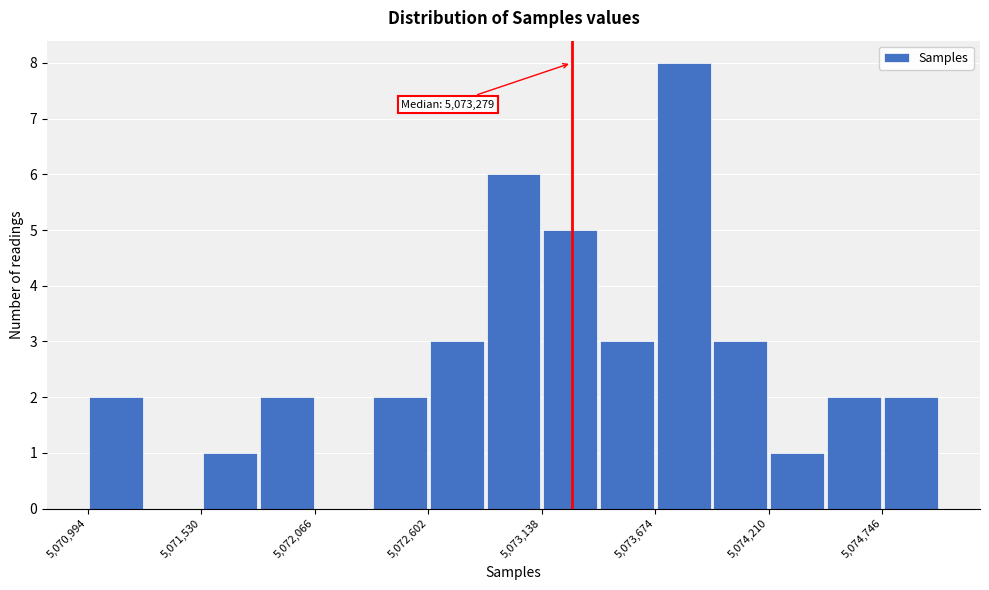

Around what value on the x-axis is the tallest bar? Give the approximate position of its centre, as read against the axis.

5073800